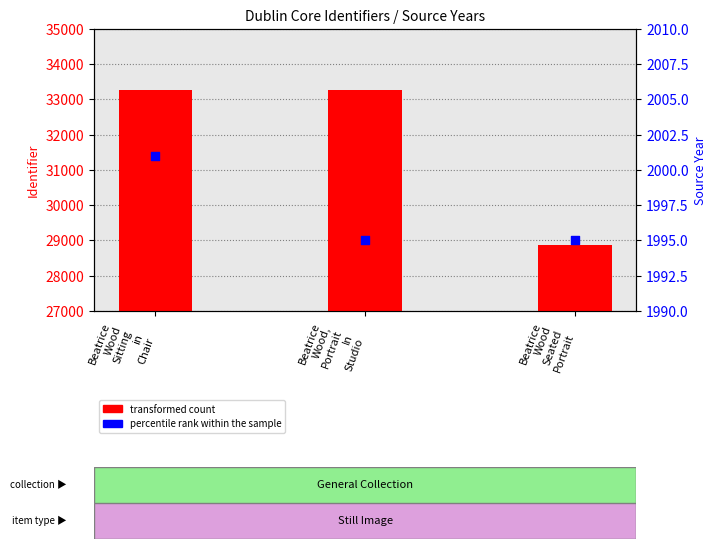

At which category is the sum across all series the highest?

Beatrice
Wood
Sitting
in
Chair